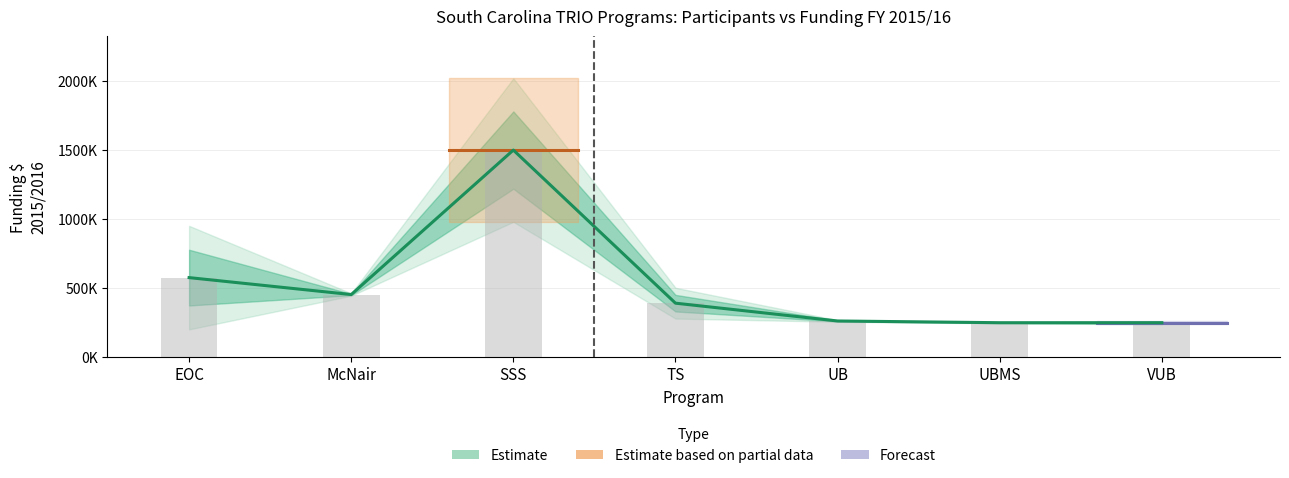

What is the difference between the maximum and minimum values?

1249270